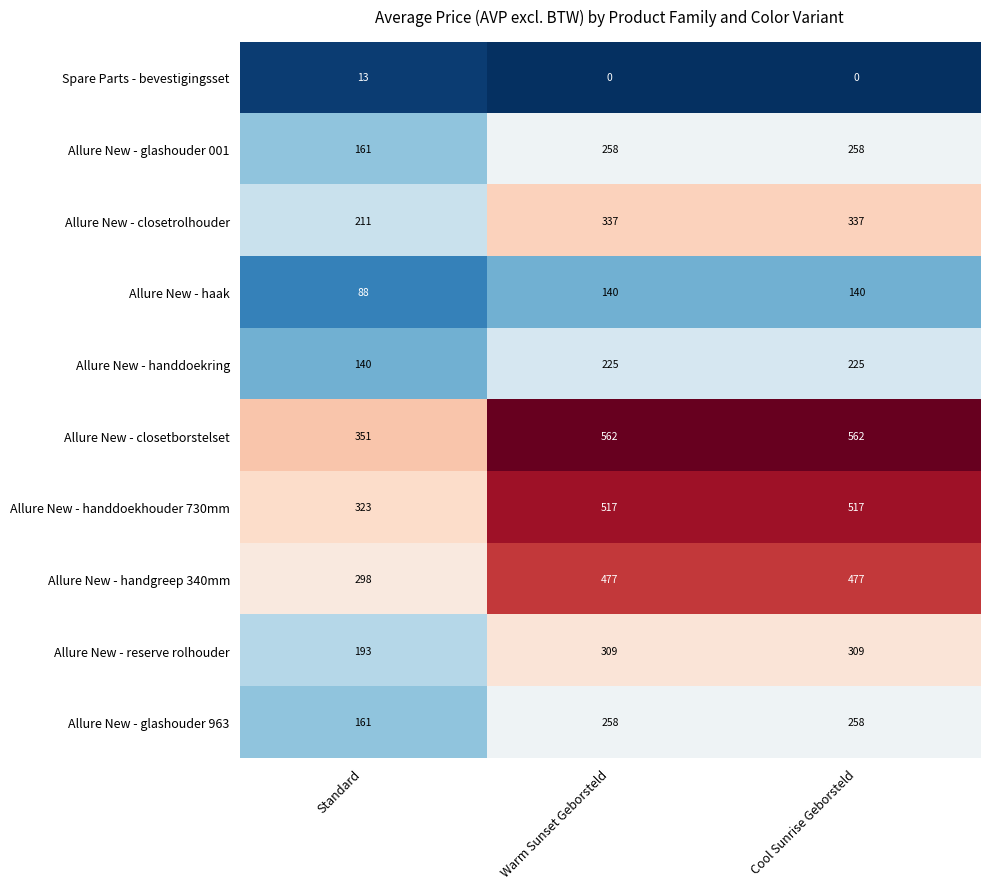

At how many categories does at least one series exceed 155?

3